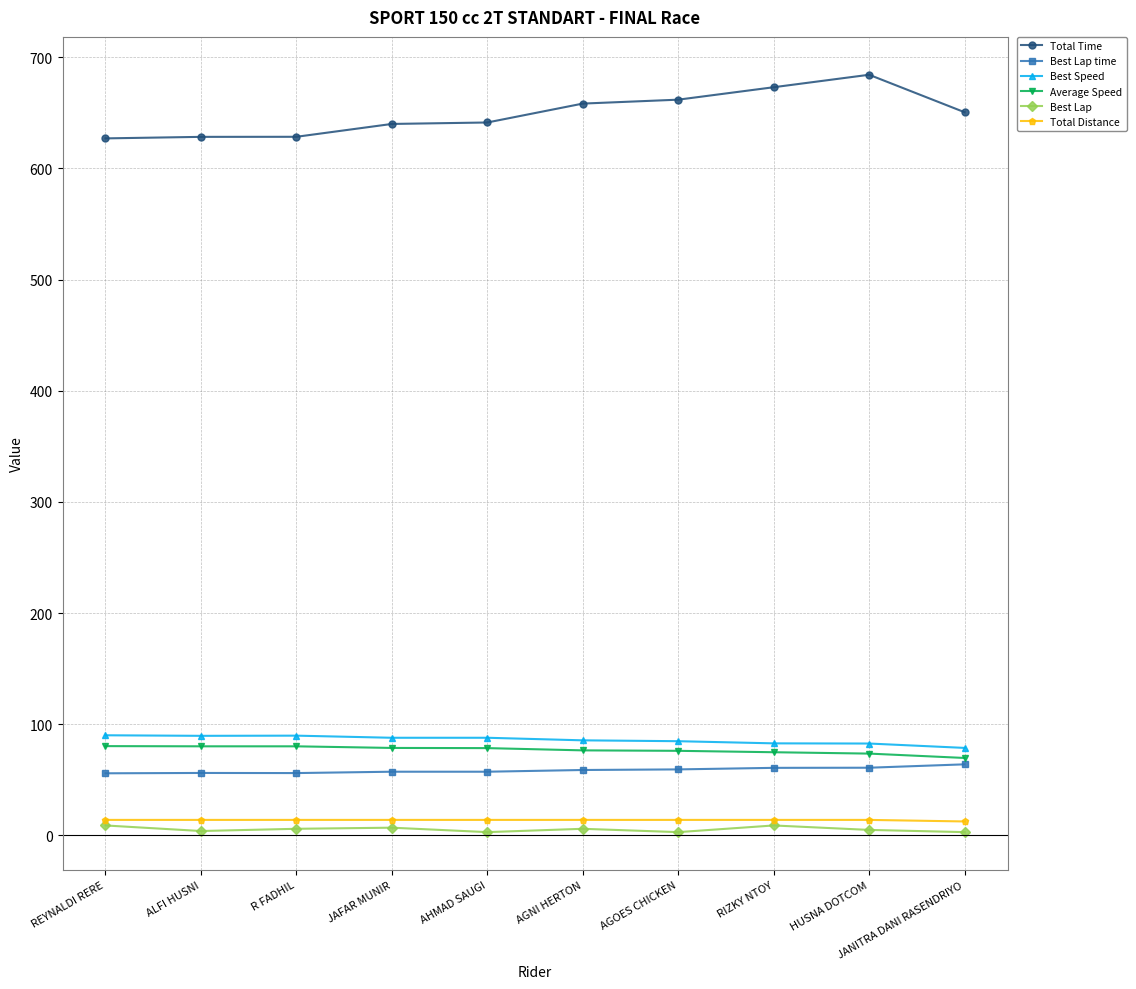

Which series has the largest range (max minus min)?

Total Time